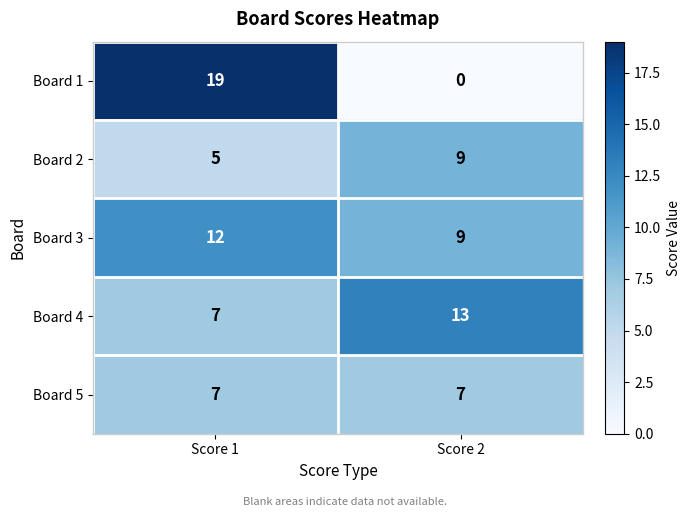

What is the total value across all series at Score 2?

38